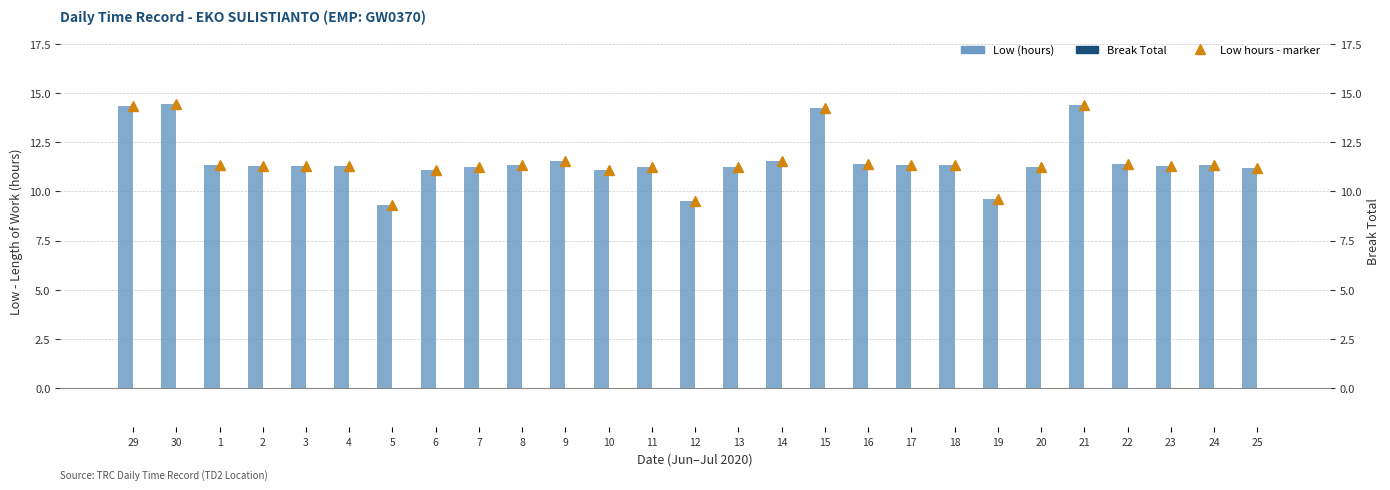

Which series has the widest spread of values?

Low (hours)